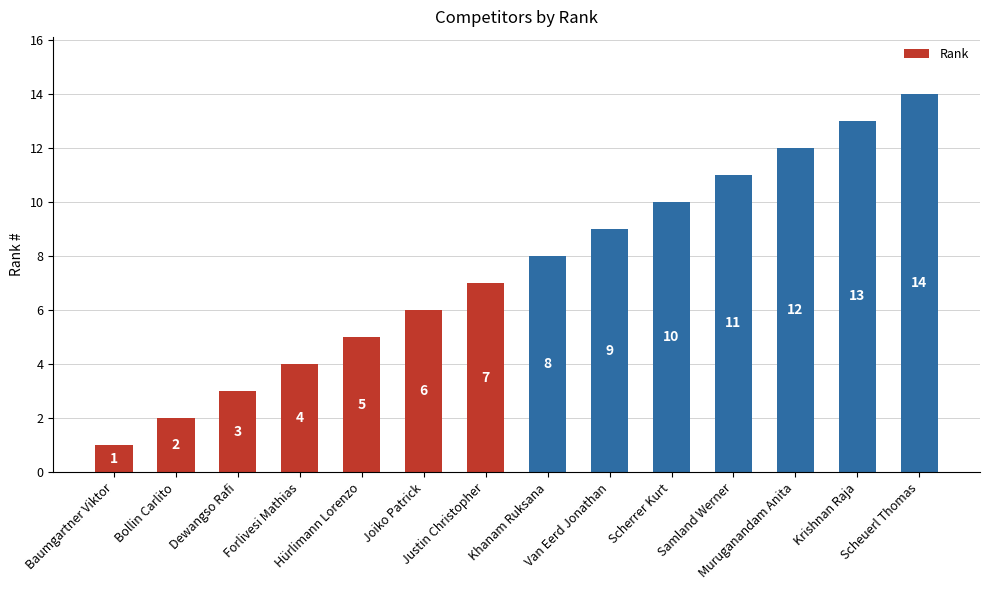

Which has a higher value, Forlivesi Mathias or Joiko Patrick?

Joiko Patrick